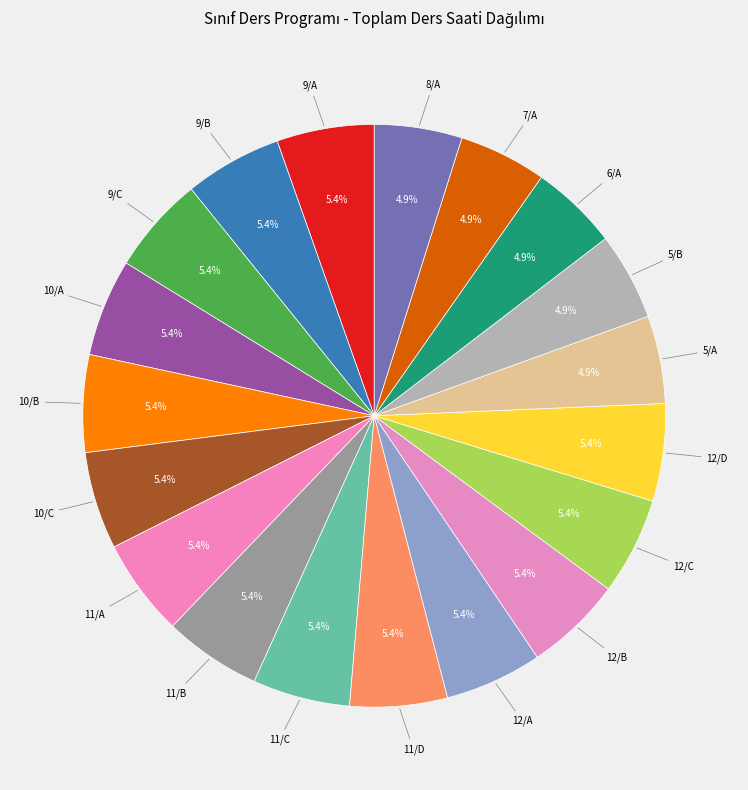

Does any single category account for the majority?

No